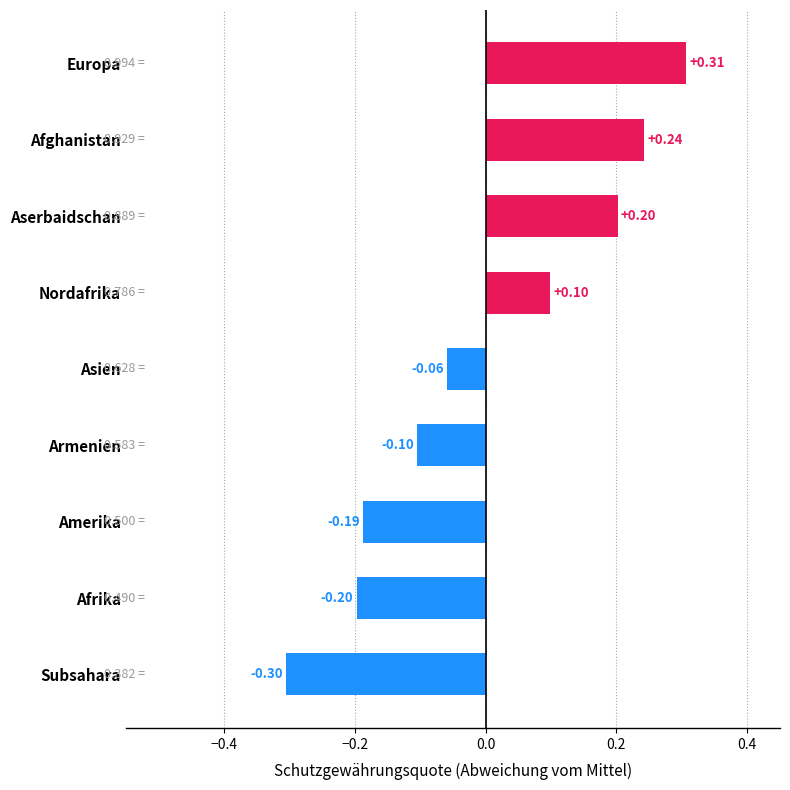

Which has a higher value, Nordafrika or Afrika?

Nordafrika